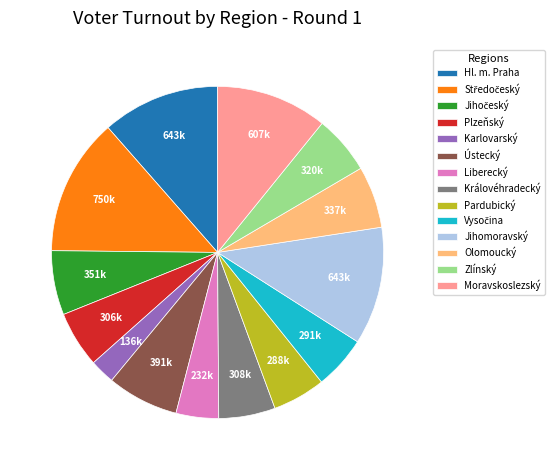

True or false: Zlínský accounts for 6% of the total.

True